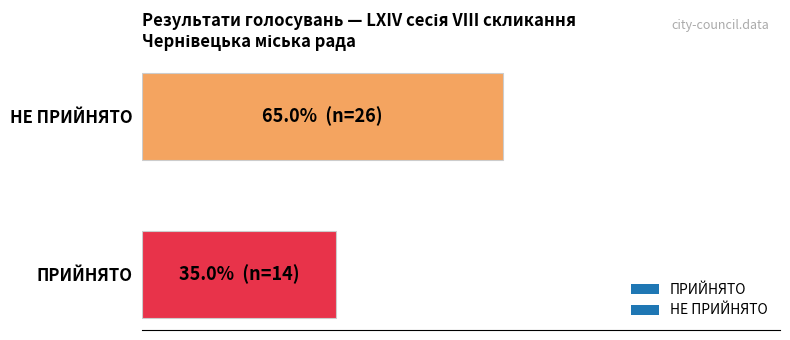

The value at ПРИЙНЯТО is 104. True or false?

False